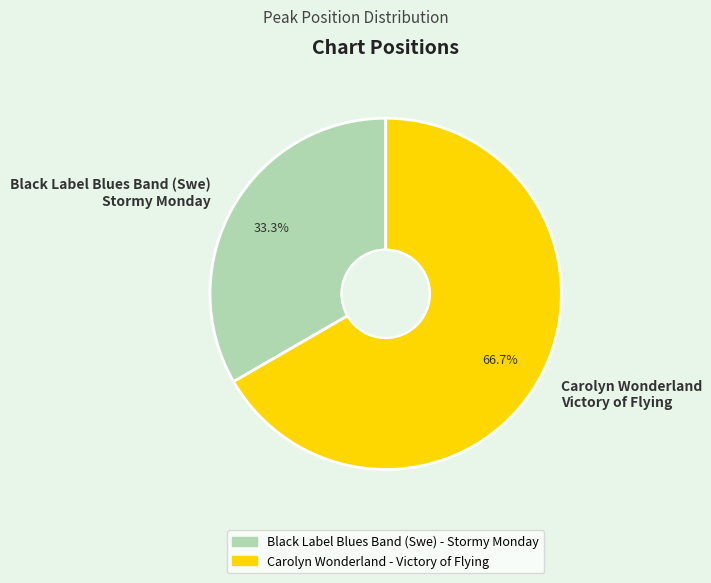

Rank the categories by value from highest to lowest.

Carolyn Wonderland Victory of Flying, Black Label Blues Band (Swe) Stormy Monday